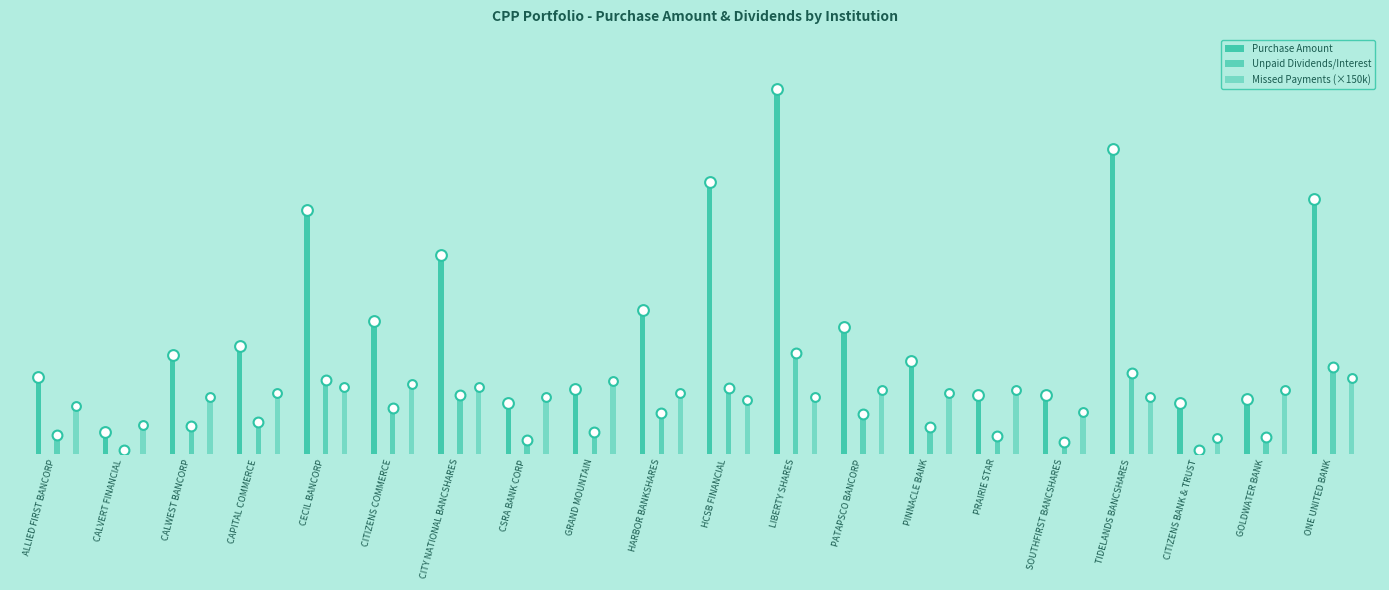

Which series has the largest total across all categories?

Purchase Amount